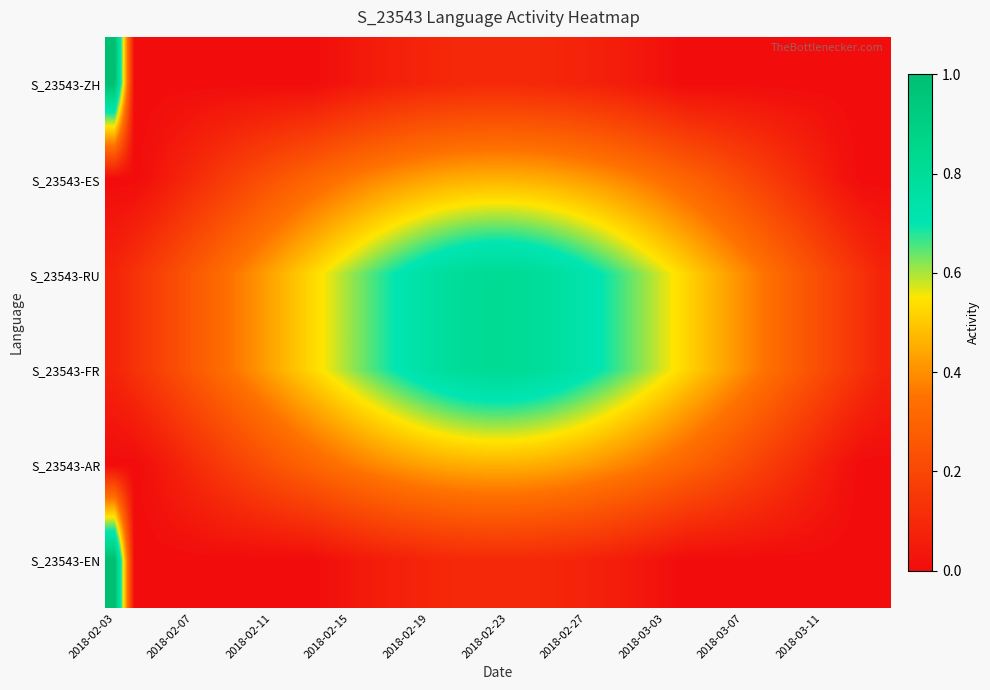

At how many categories does at least one series exceed 0?

40